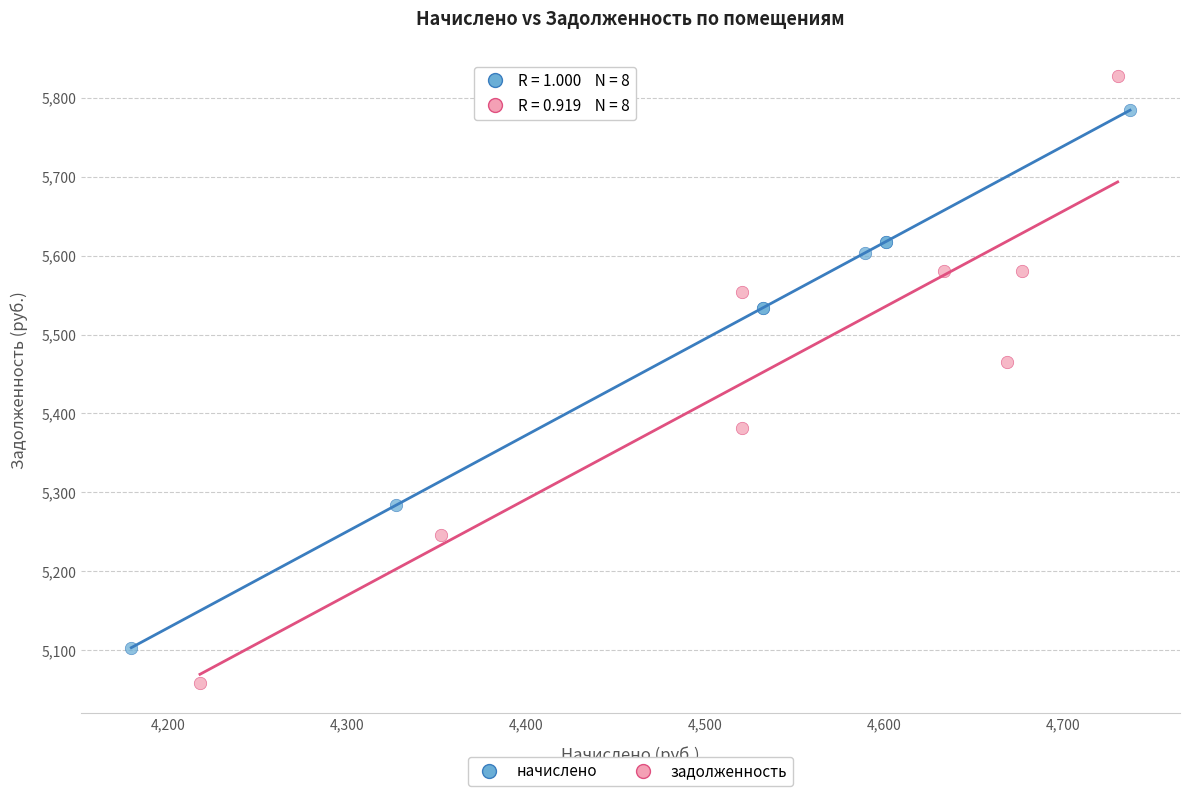

Which series has the widest spread of Y values?

задолженность